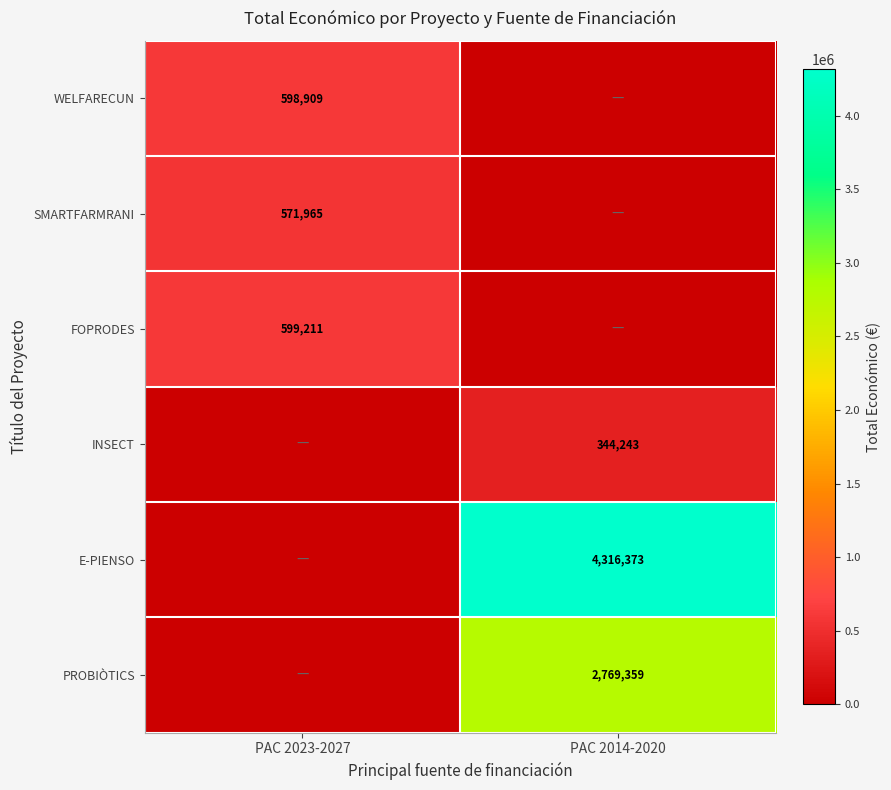

The value of INSECT at PAC 2014-2020 is 344243. True or false?

True